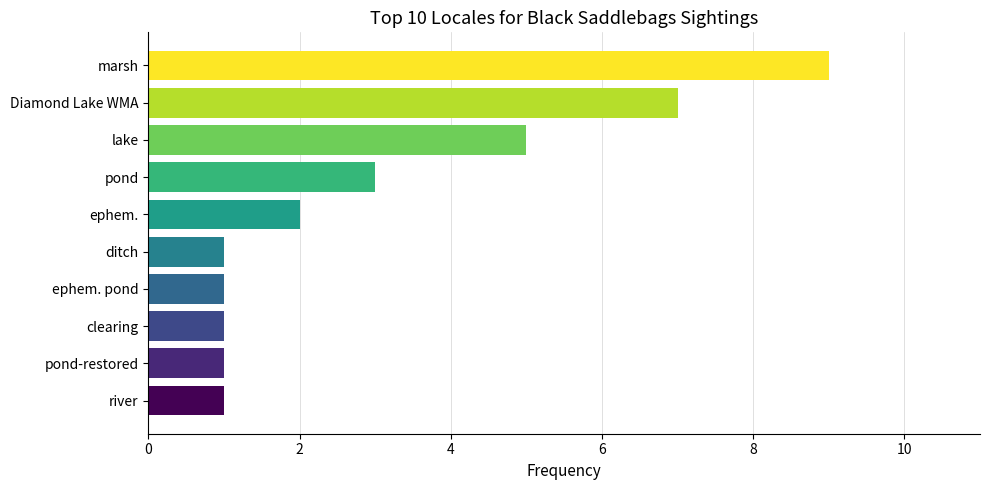

True or false: the data shows 4 at pond.

False